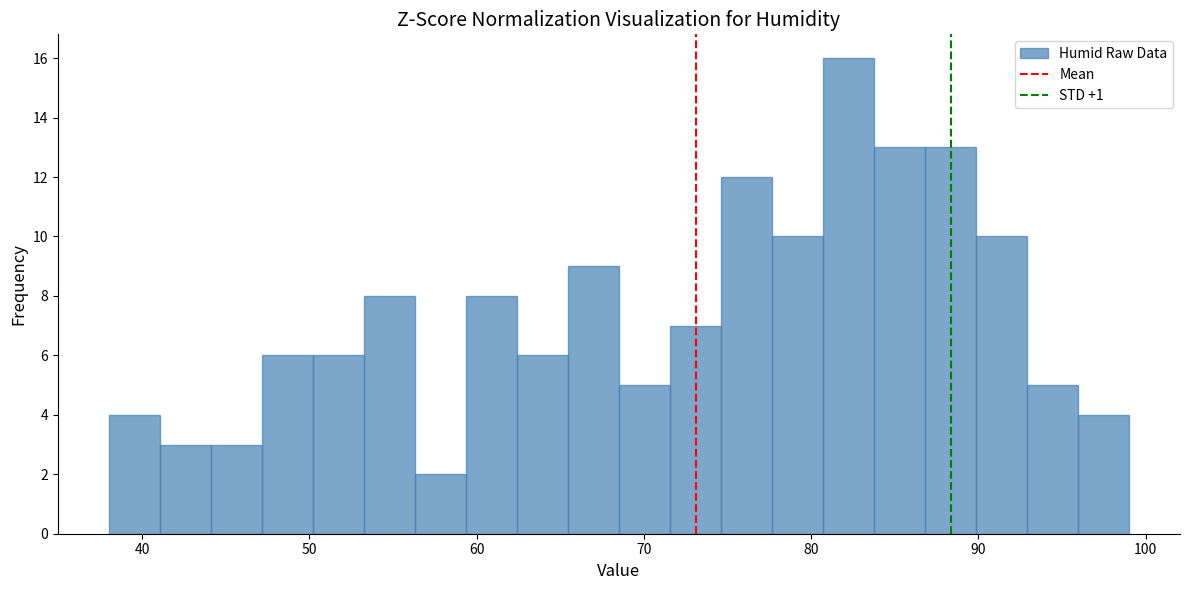

Around what value on the x-axis is the tallest bar? Give the approximate position of its centre, as read against the axis.

82